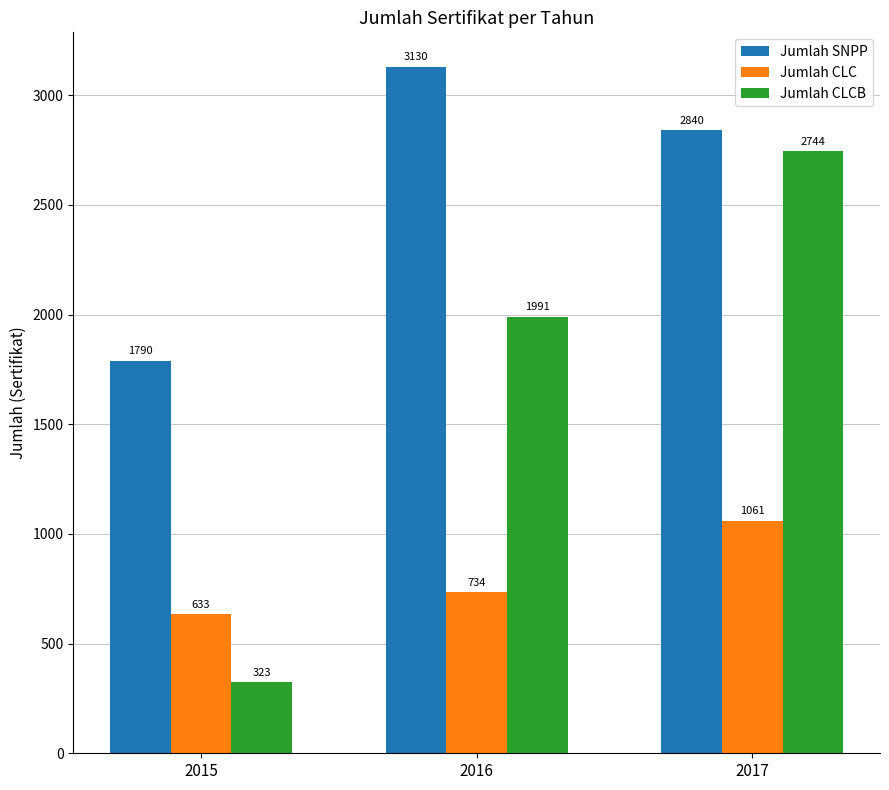

What is the sum of the Jumlah CLC values at 2017 and 2015?

1694